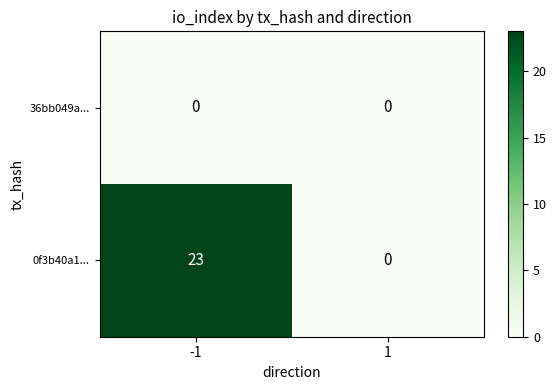

The value of 36bb049a... at 1 is 0. True or false?

True